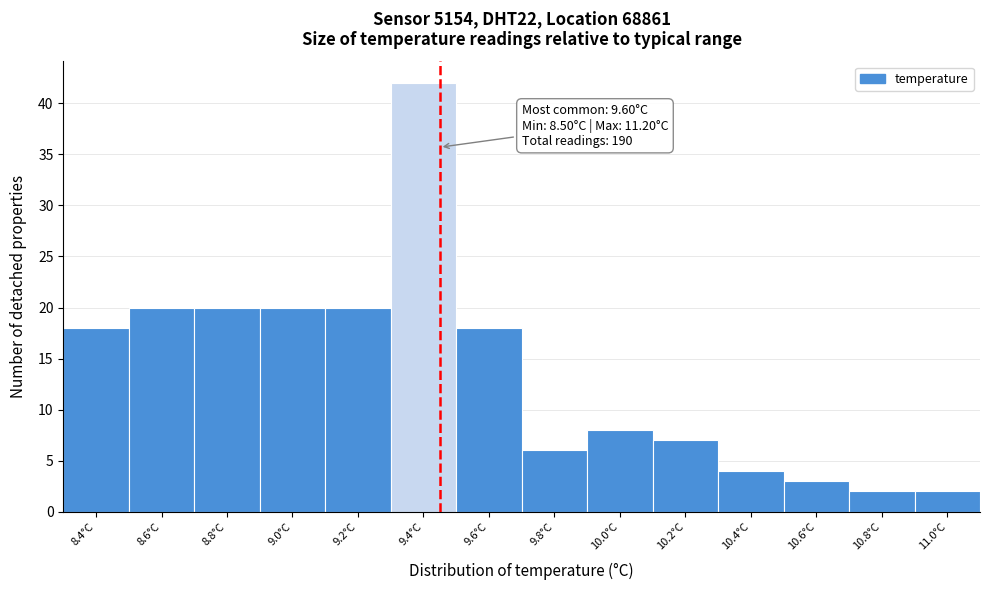

Reading left to right, what are all the values shown in this chart?

18	20	20	20	20	42	18	6	8	7	4	3	2	2